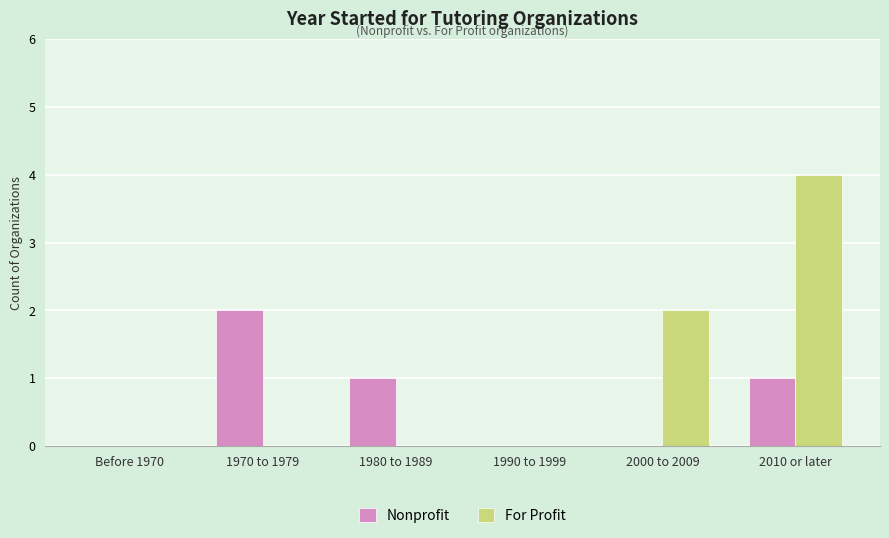

At which label does For Profit reach its peak?

2010 or later